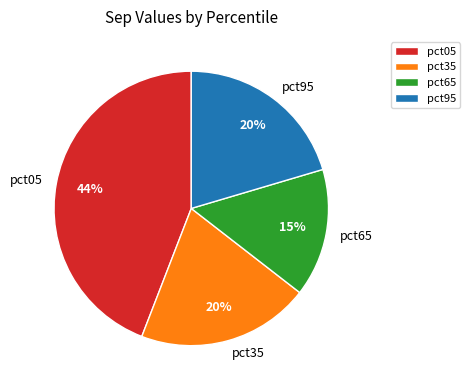

Approximately how many times larger is the value at pct05 compared to pct95?

2.2